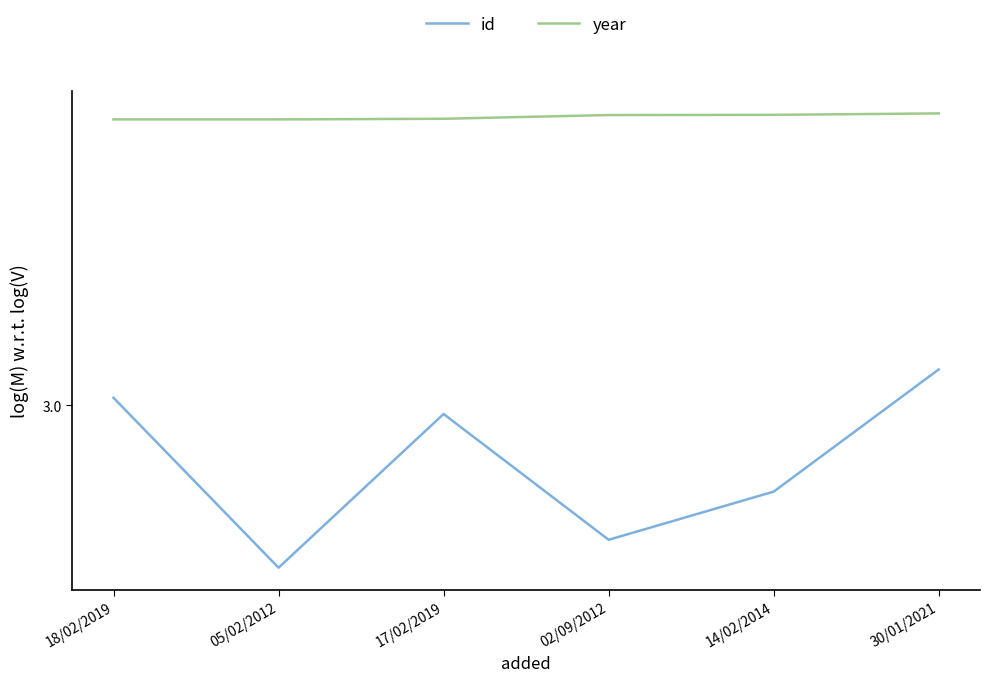

Reading left to right, extract all data points from this chart.

id: 18/02/2019=3.0	05/02/2012=2.8	17/02/2019=3.0	02/09/2012=2.9	14/02/2014=2.9	30/01/2021=3.0
year: 18/02/2019=3.3	05/02/2012=3.3	17/02/2019=3.3	02/09/2012=3.3	14/02/2014=3.3	30/01/2021=3.3